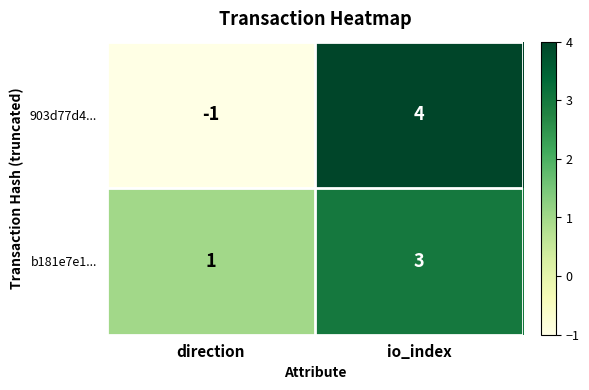

The b181e7e1... series shows 4 at io_index. True or false?

False